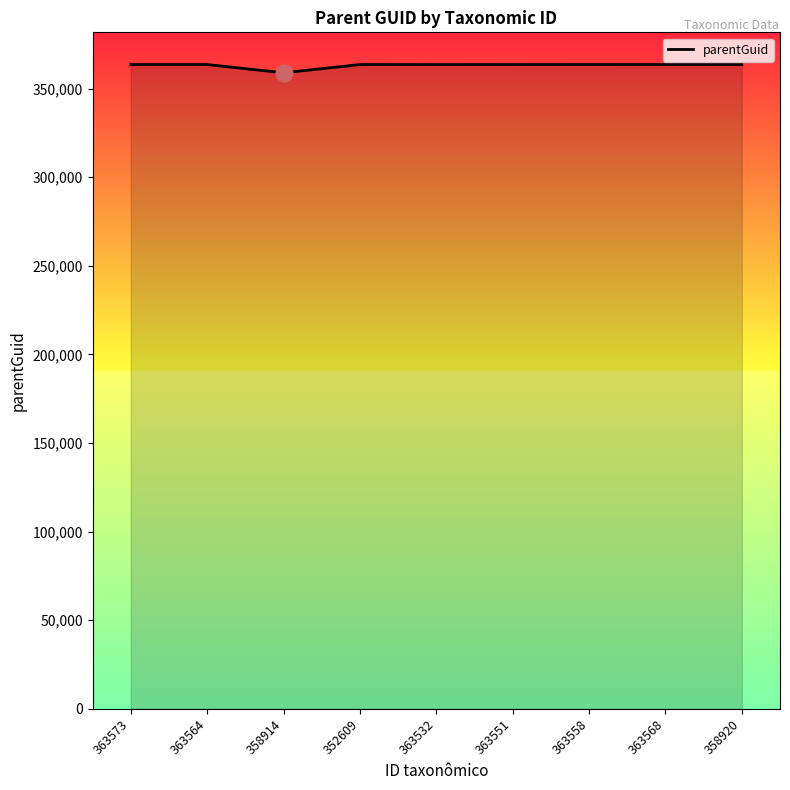

True or false: the data shows 243583 at 363551.

False